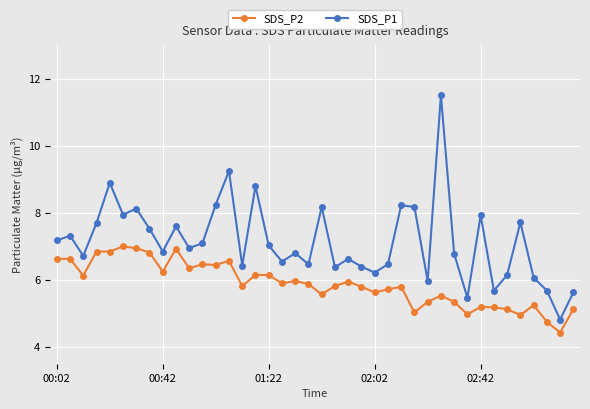

What is the greatest value displayed?

11.5